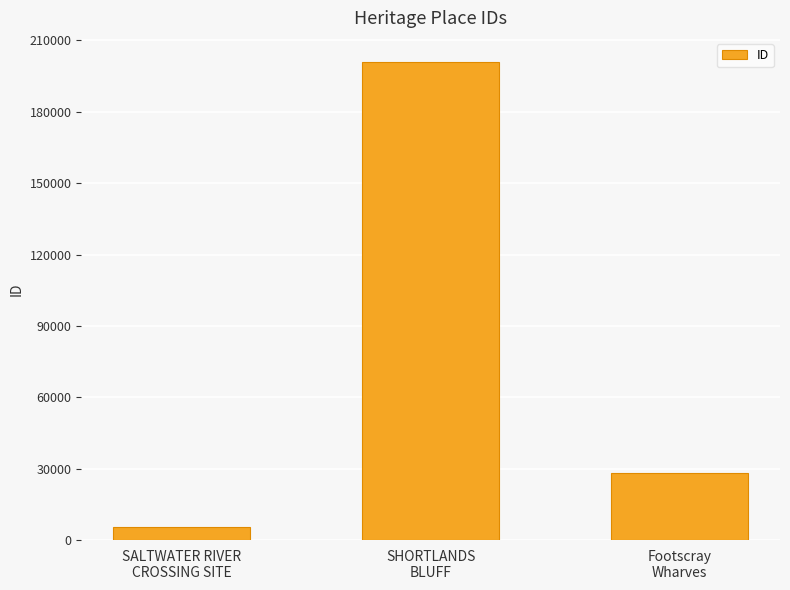

What is the greatest value displayed?

200972